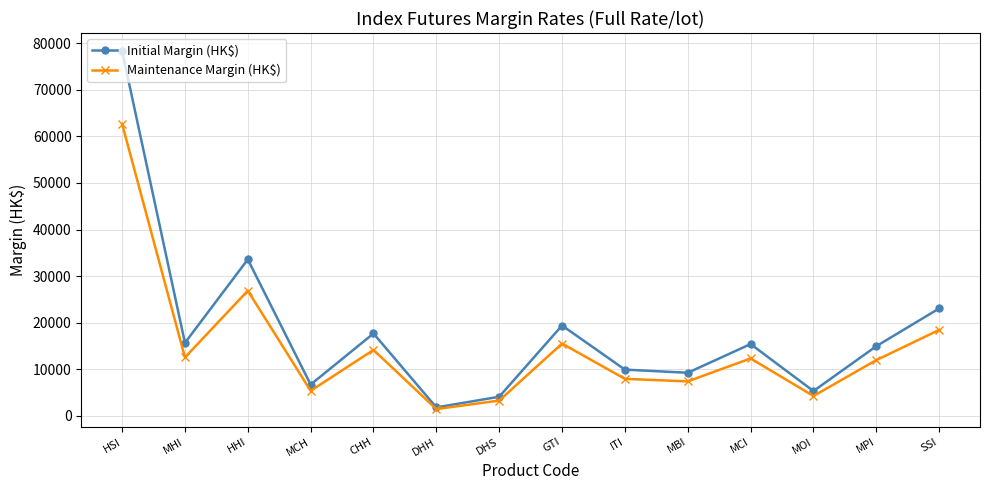

What is the difference between the maximum and second lowest values in the Initial Margin (HK$) series?

74241